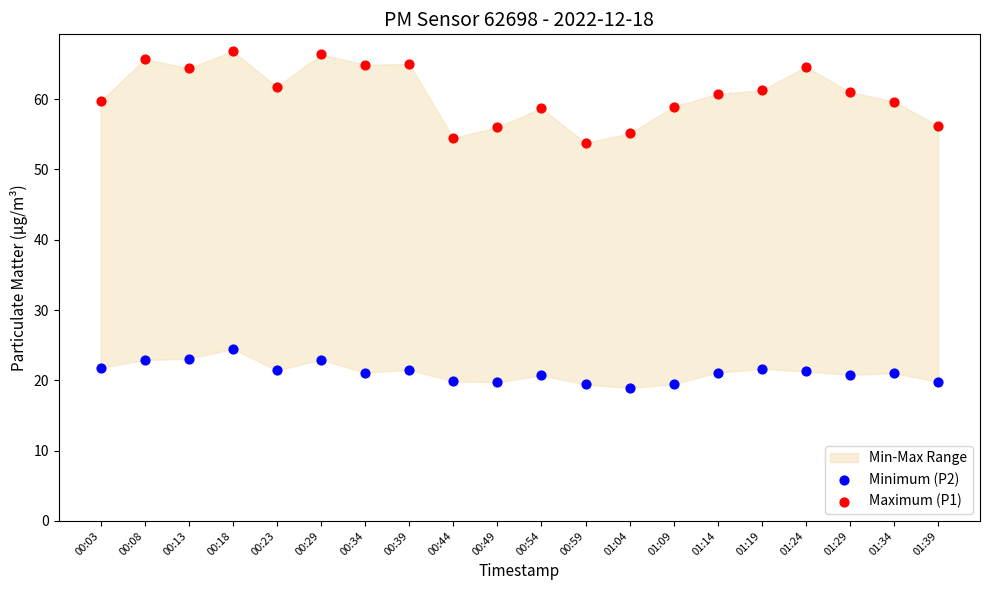

Which series reaches the maximum Y coordinate?

Maximum (P1)